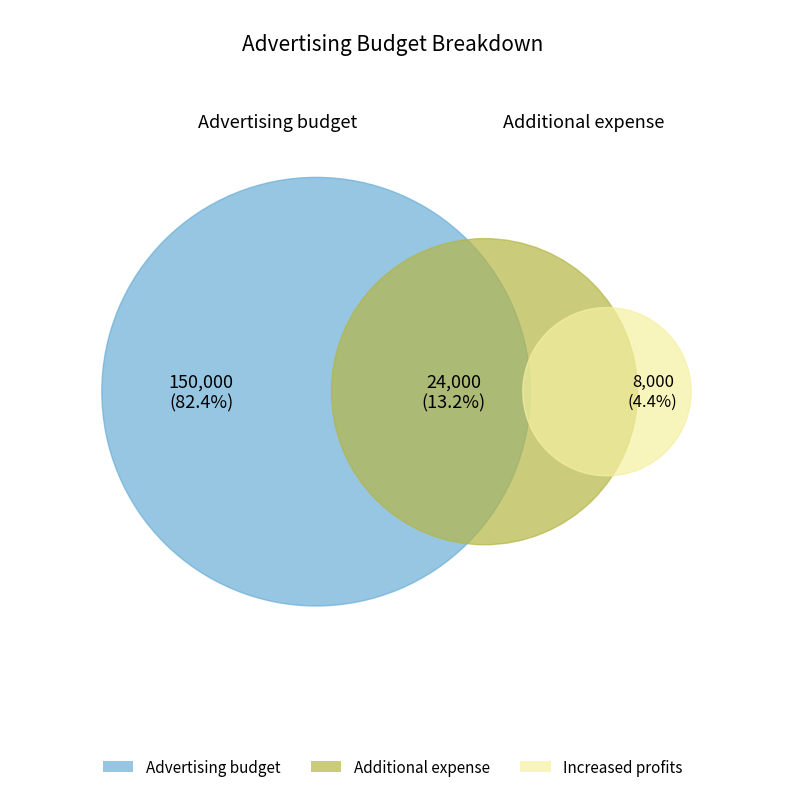

Count the number of slices in the pie.

3